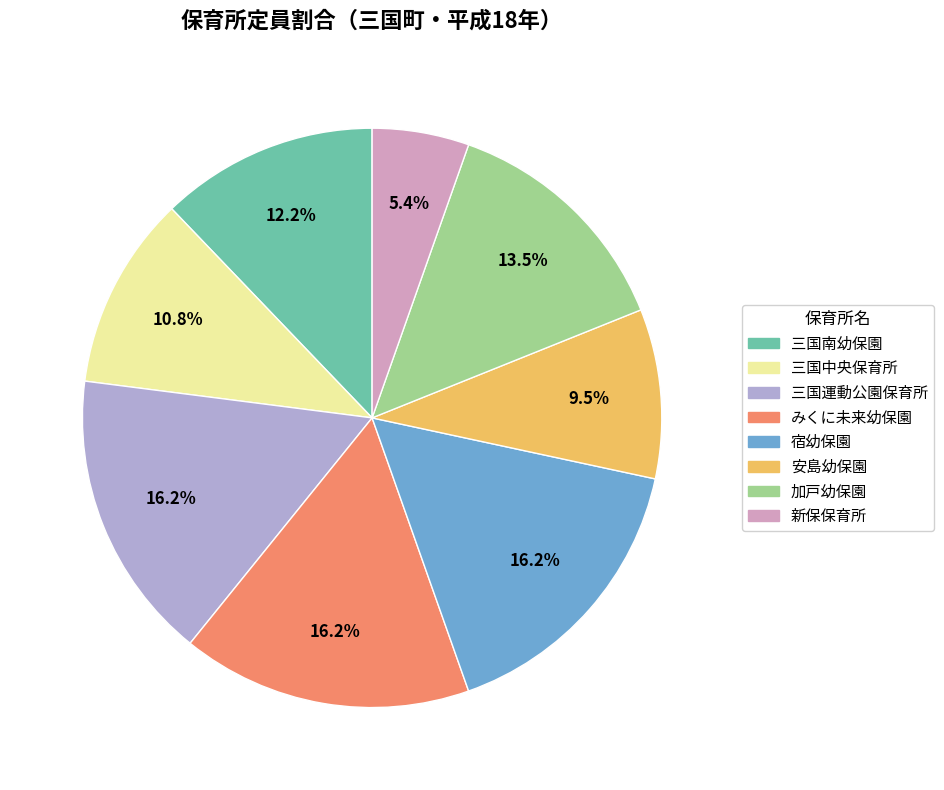

Do みくに未来幼保園 and 三国運動公園保育所 together represent more than half of the pie?

No